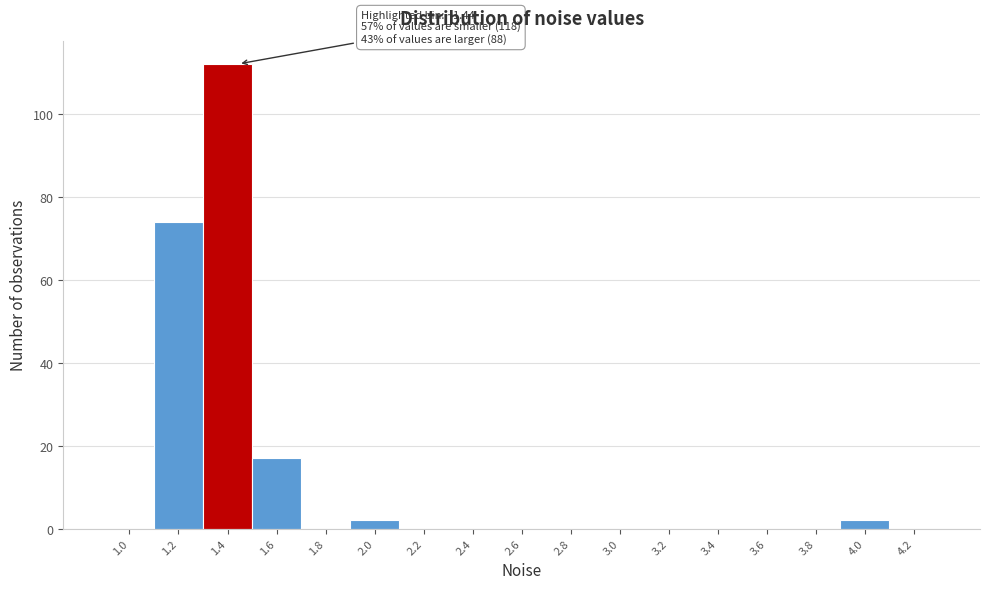

Reading left to right, list all the values displayed in this chart.

1.0=0	1.2=74	1.4=112	1.6=17	1.8=0	2.0=2	2.2=0	2.4=0	2.6=0	2.8=0	3.0=0	3.2=0	3.4=0	3.6=0	3.8=0	4.0=2	4.2=0